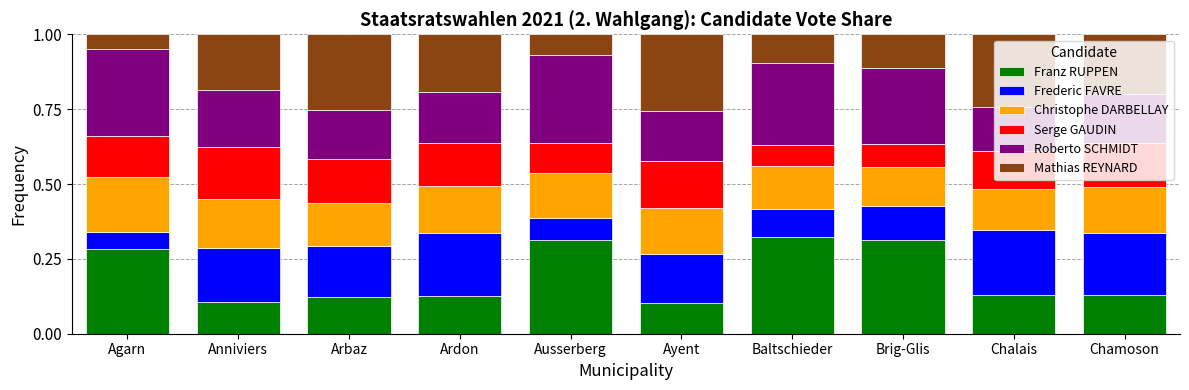

The Franz RUPPEN series shows 0.3 at Baltschieder. True or false?

True